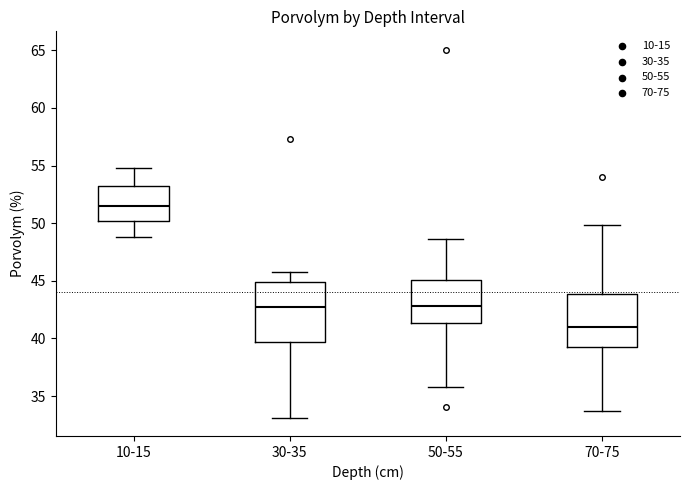

Reading left to right, read every box against the y-axis: the position of its median line, the range the box covers, and the ends of its whiskers. The values are not printed on the chart, so give them approximately, as read against the axis.

10-15: median 51.5, box 50.0 to 53.0, whiskers 49.0 to 54.5
30-35: median 42.5, box 39.5 to 45.0, whiskers 33.0 to 46.0
50-55: median 43.0, box 41.5 to 45.0, whiskers 36.0 to 48.5
70-75: median 41.0, box 39.0 to 44.0, whiskers 33.5 to 50.0